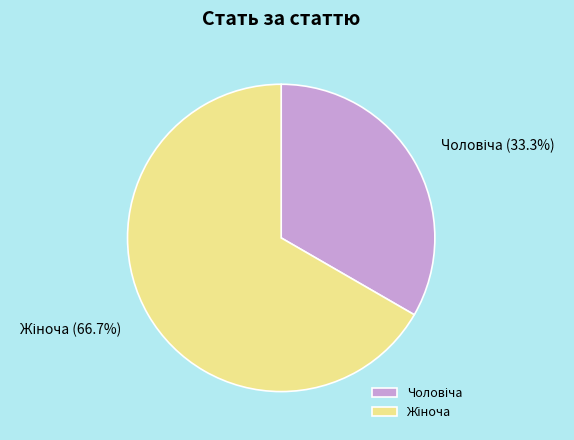

To the nearest percent, what is the average slice percentage?

50%